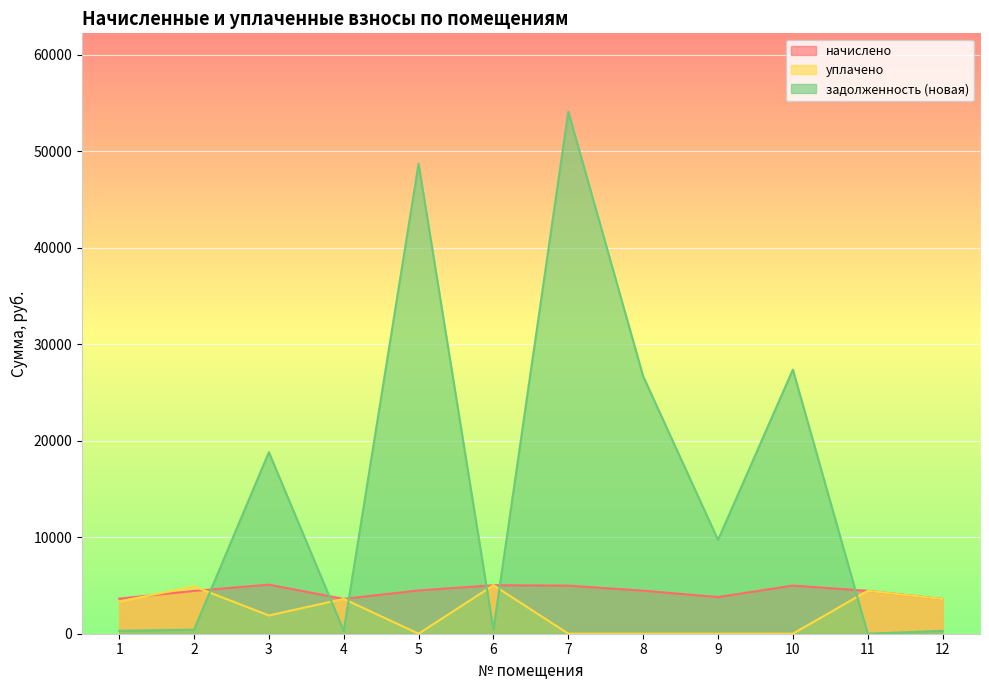

Reading left to right, extract all data points from this chart.

начислено: 1=3637.9	2=4432.9	3=5081.6	4=3606.1	5=4483.8	6=5024.4	7=4979.9	8=4458.4	9=3796.9	10=4986.2	11=4445.6	12=3593.4
уплачено: 1=3334.8	2=4896.0	3=1888.9	4=3606.1	5=0.0	6=5024.4	7=0.0	8=0.0	9=0.0	10=0.0	11=4445.6	12=3592.9
задолженность (новая): 1=303.2	2=419.5	3=18799.4	4=300.5	5=48694.8	6=418.7	7=54082.3	8=26664.6	9=9717.0	10=27354.9	11=0.0	12=299.4